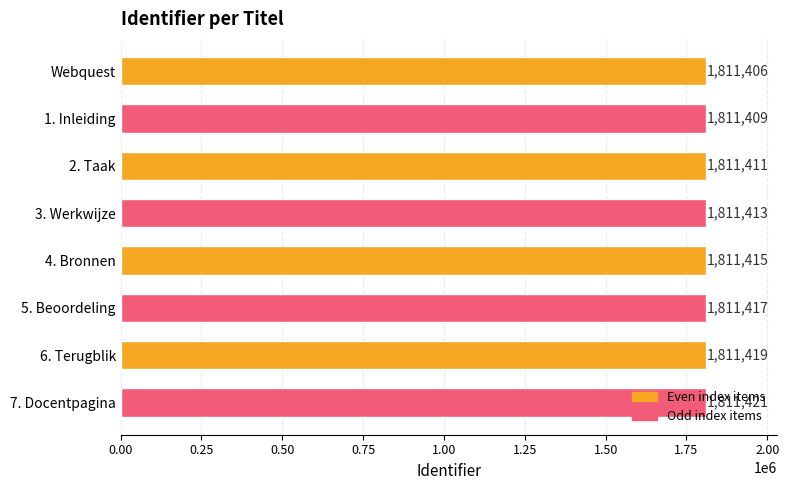

Count the number of data series in this chart.

1